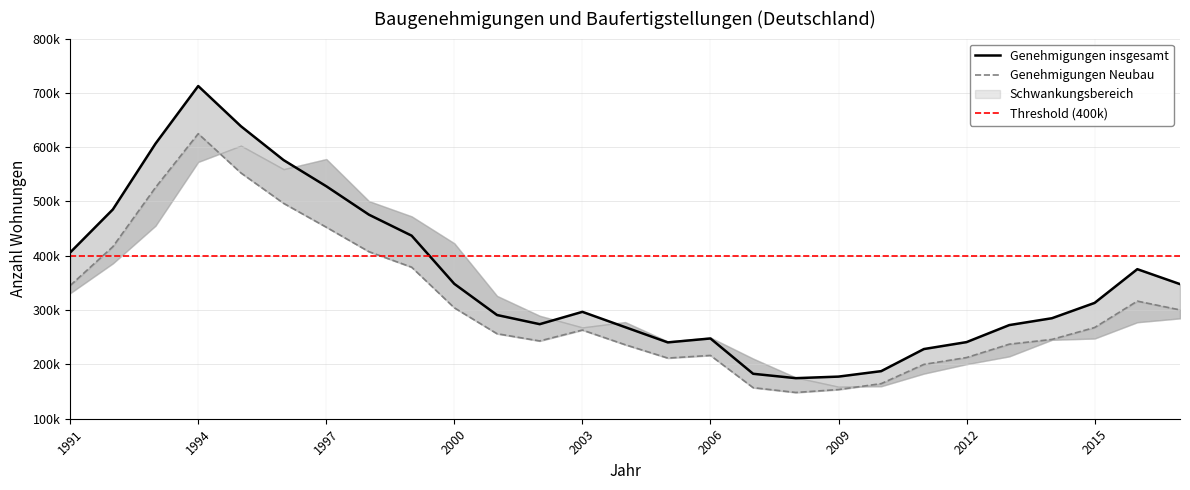

True or false: Genehmigungen insgesamt and Genehmigungen in neuerrichteten Wohngebäuden cross at least once.

False